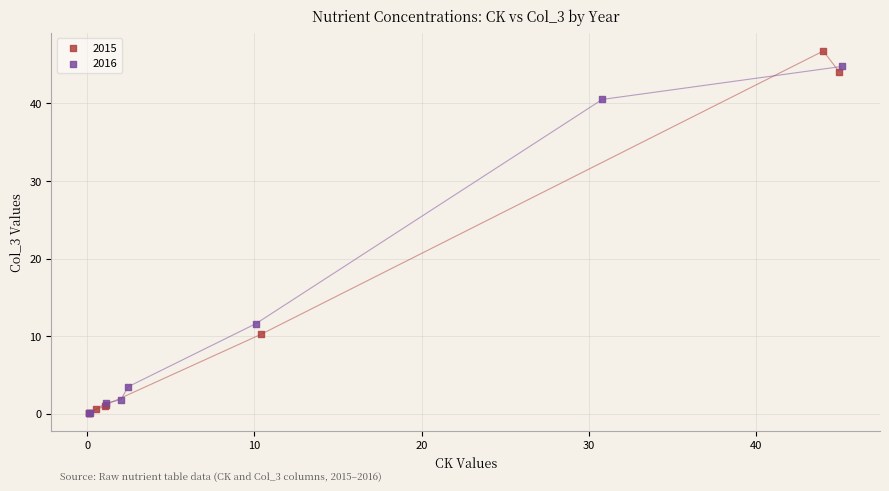

What are all the series names shown in the legend?

2015, 2016